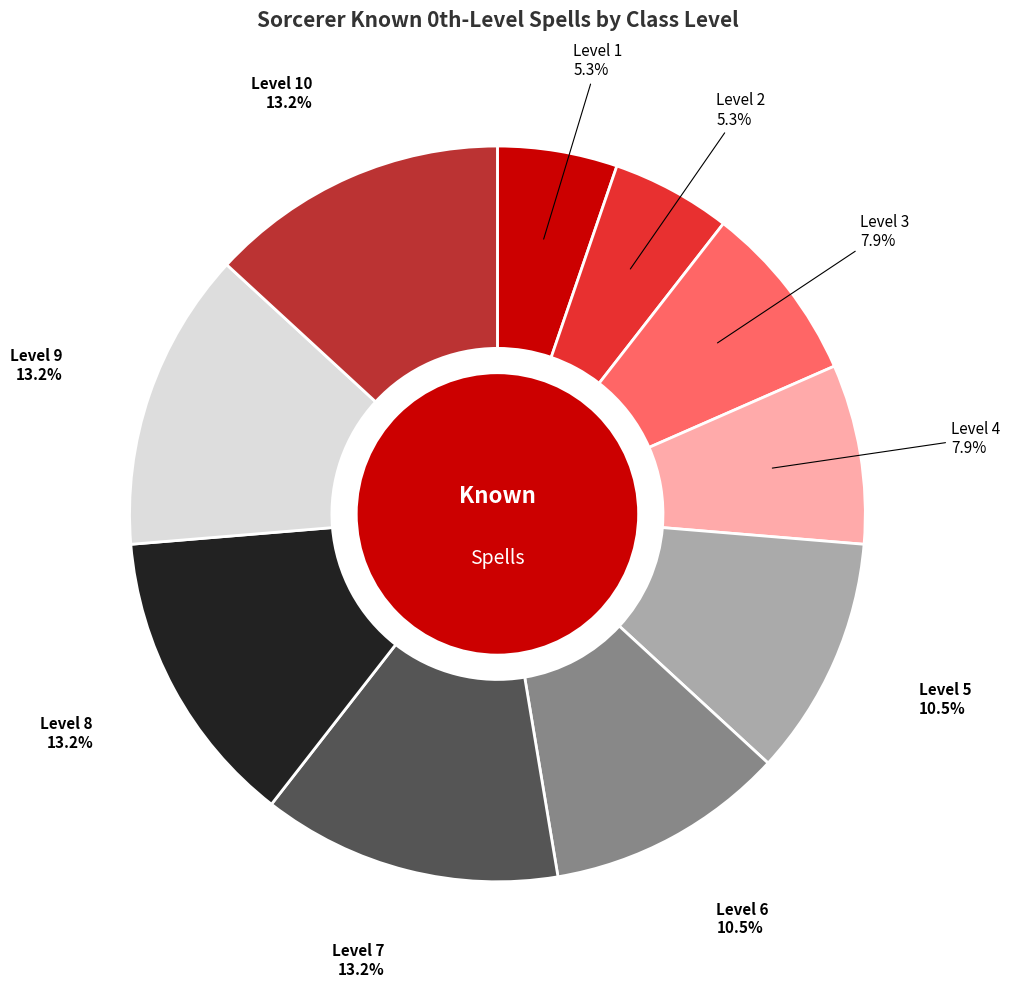

Does any single category account for the majority?

No